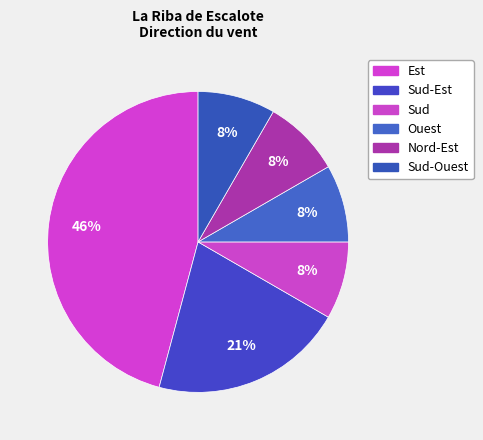

Which slice is the largest?

Est